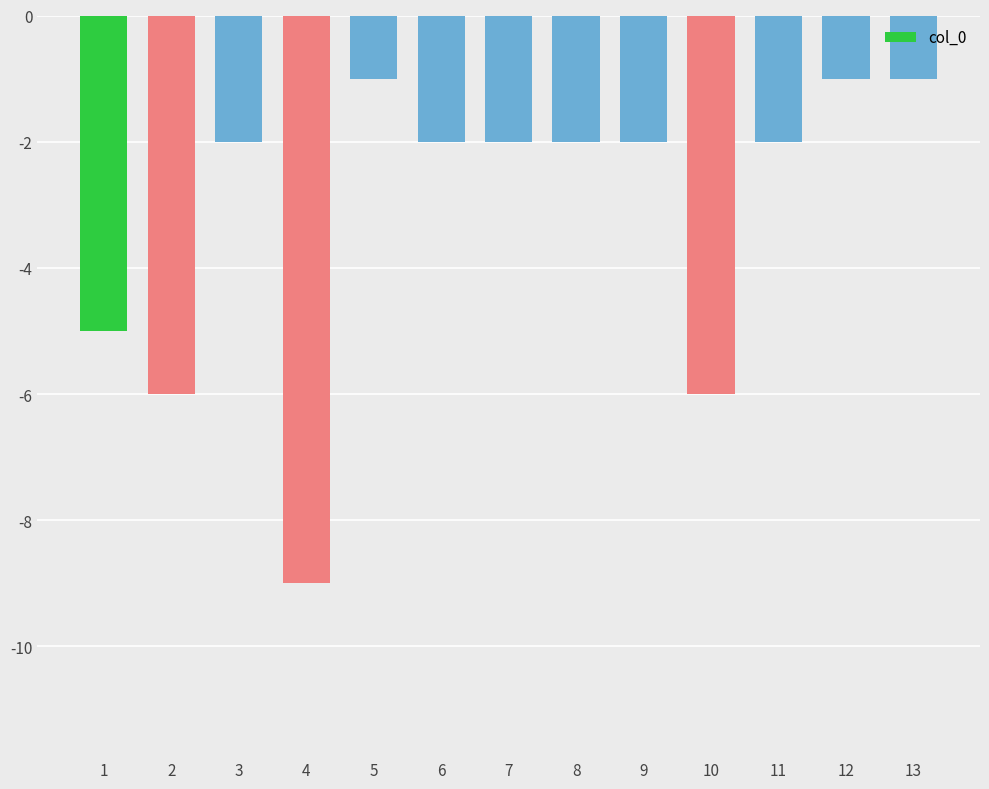

The chart shows a value of -1 at 6. True or false?

False